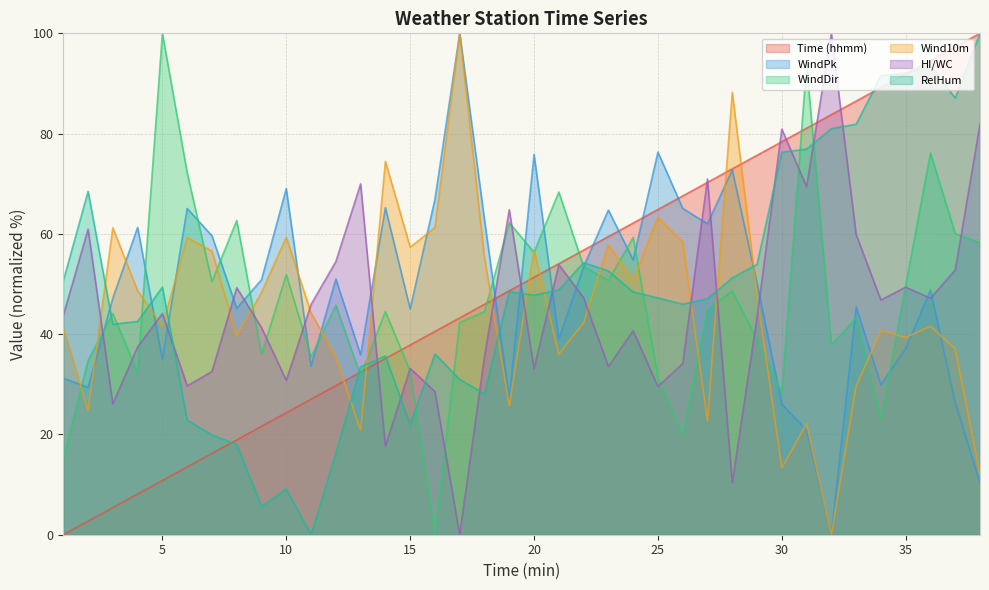

Between 7 and 37, which is larger?

37